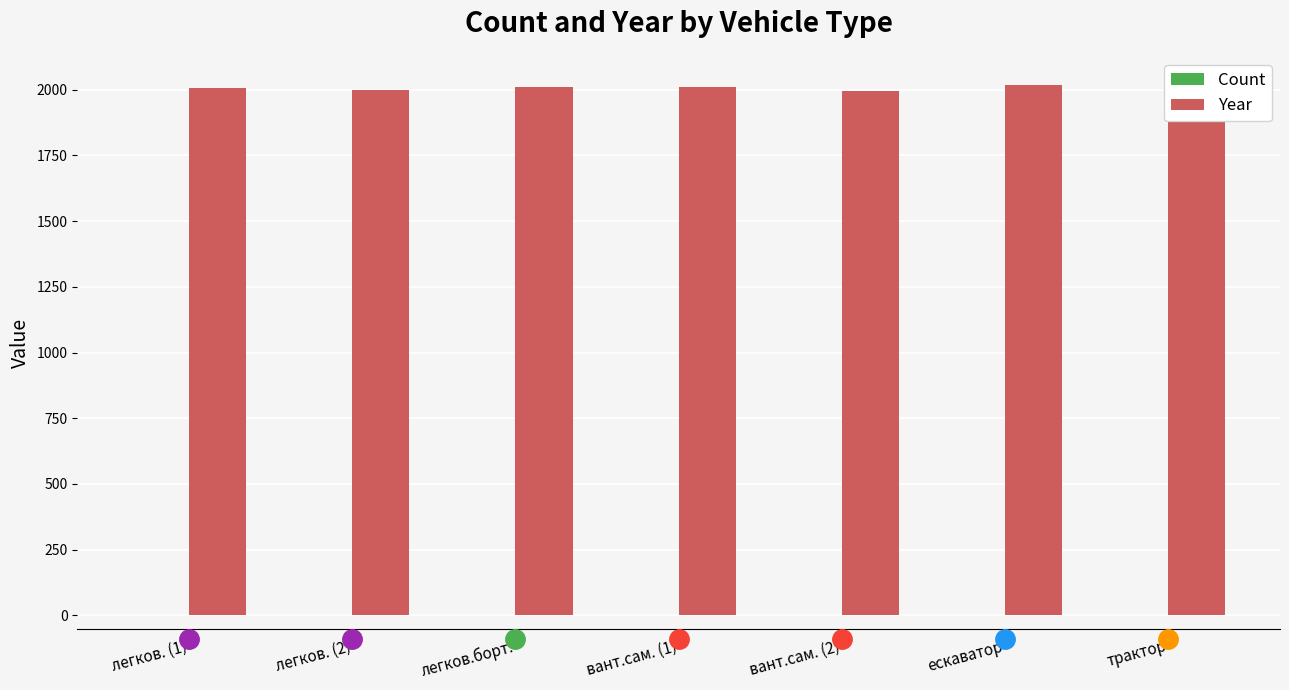

The Year series shows 2019 at ескаватор. True or false?

True